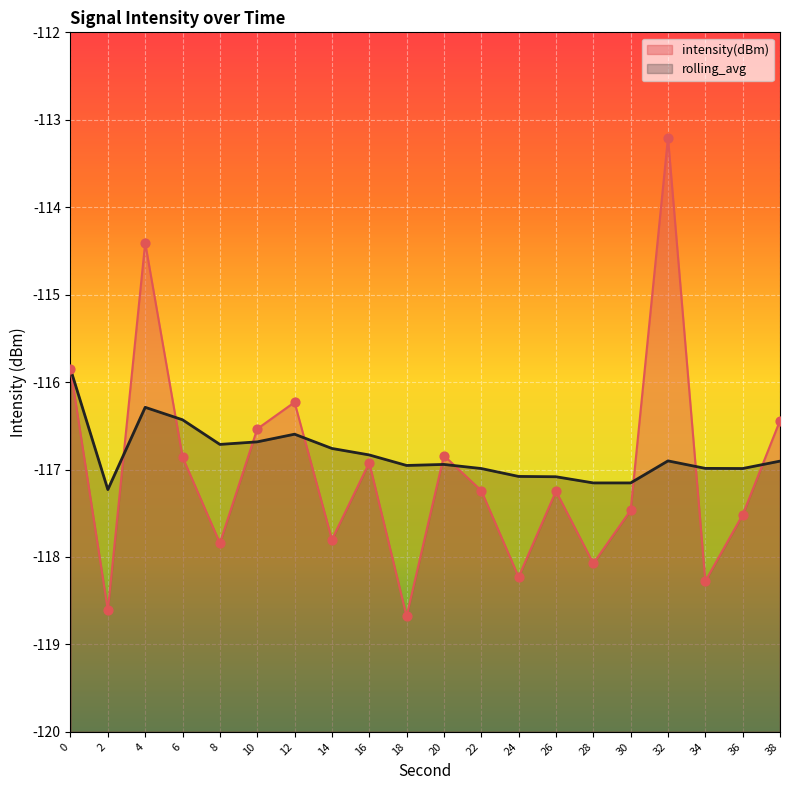

At how many categories does at least one series exceed -118?

20